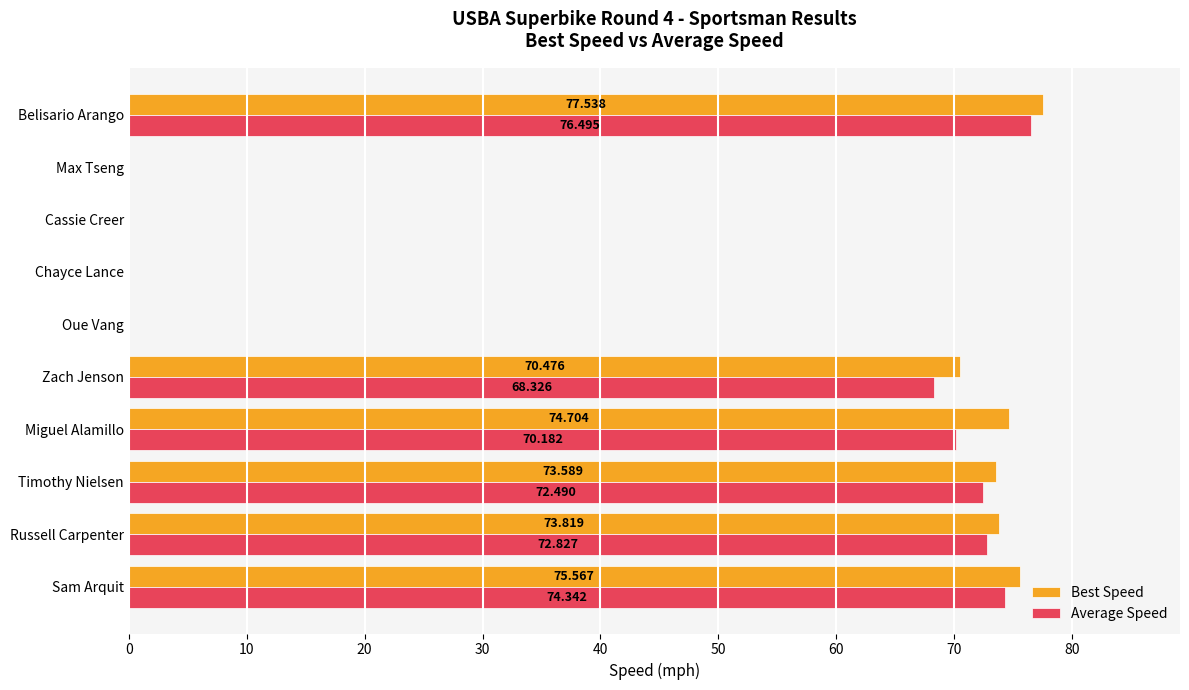

How many categories are shown in the chart?

10